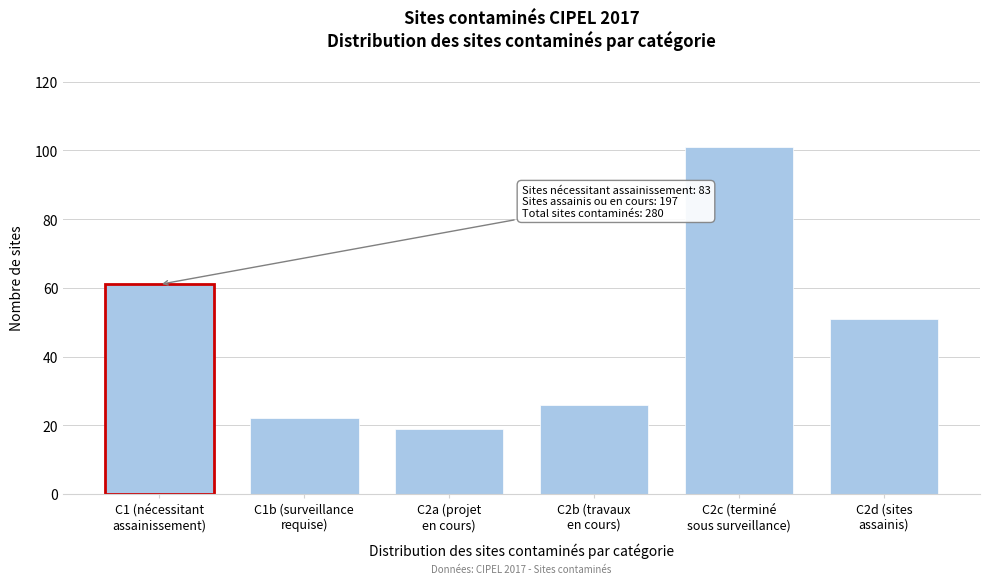

Reading right to left, transcribe all the data shown in this chart.

51	101	26	19	22	61